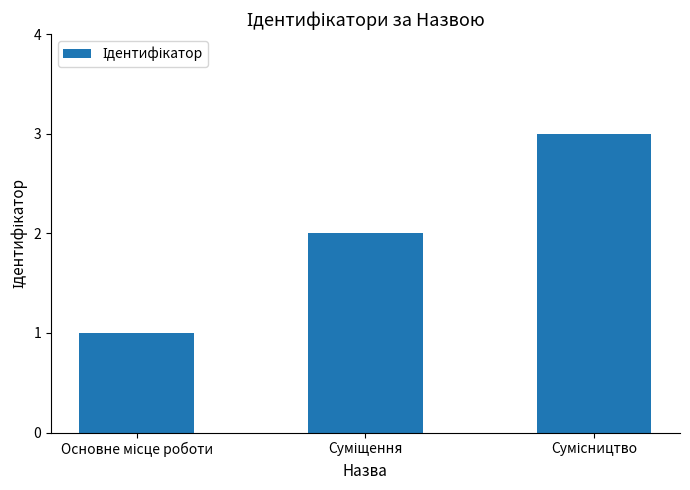

What is the maximum value shown in the chart?

3